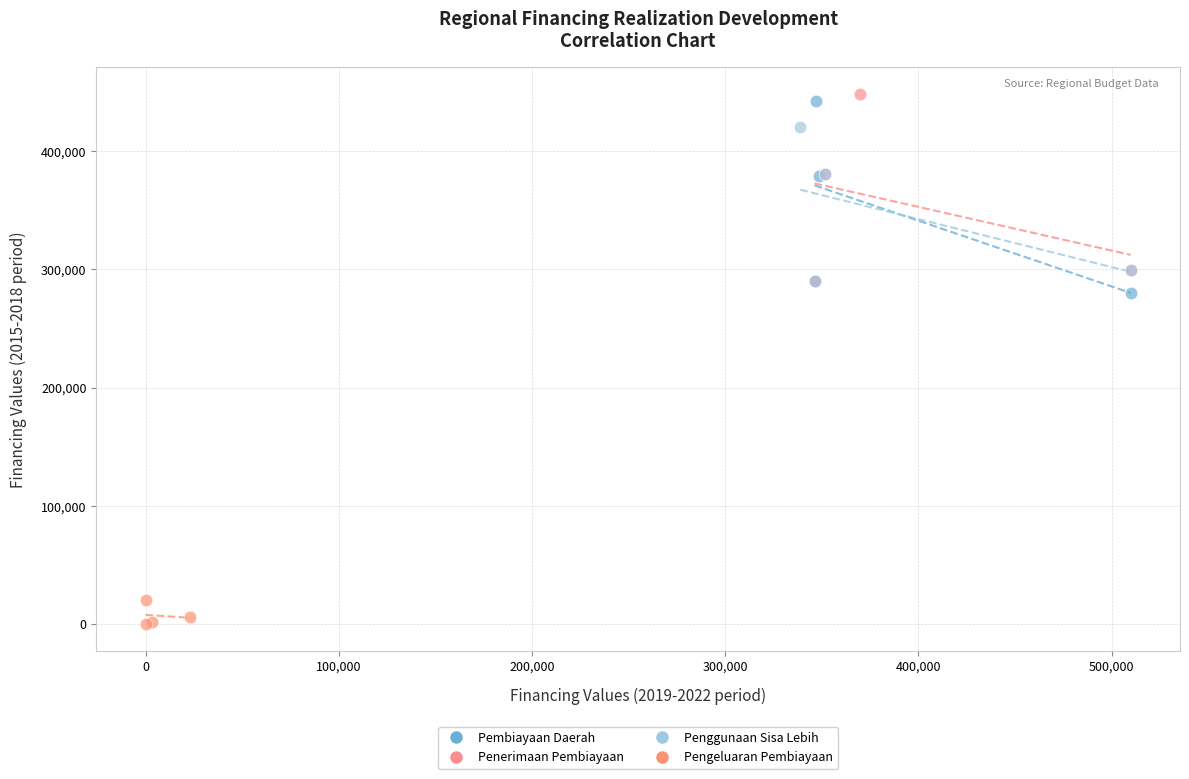

Which series reaches the minimum Y coordinate?

Pengeluaran Pembiayaan